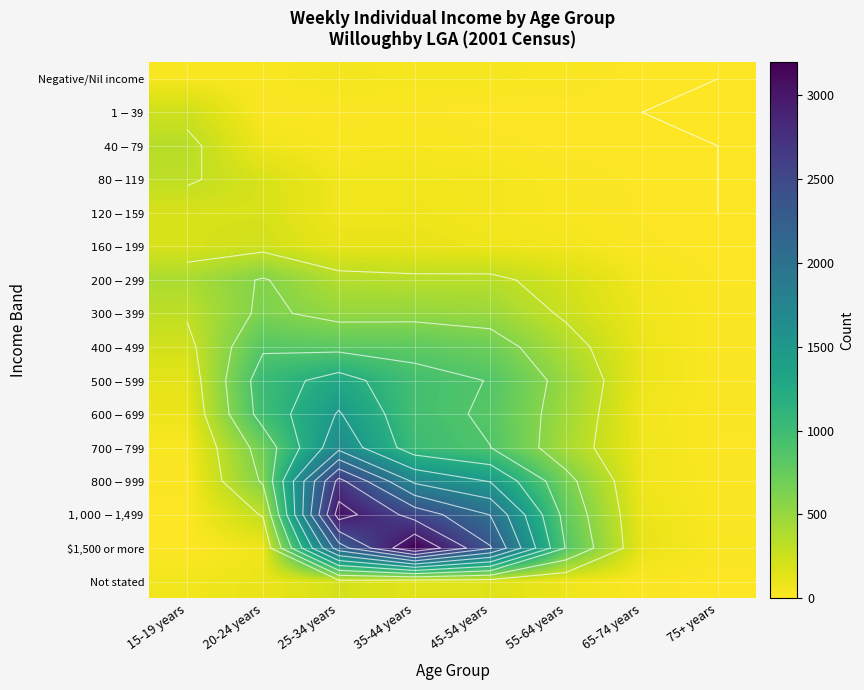

What is the minimum value for $700-$799?

12